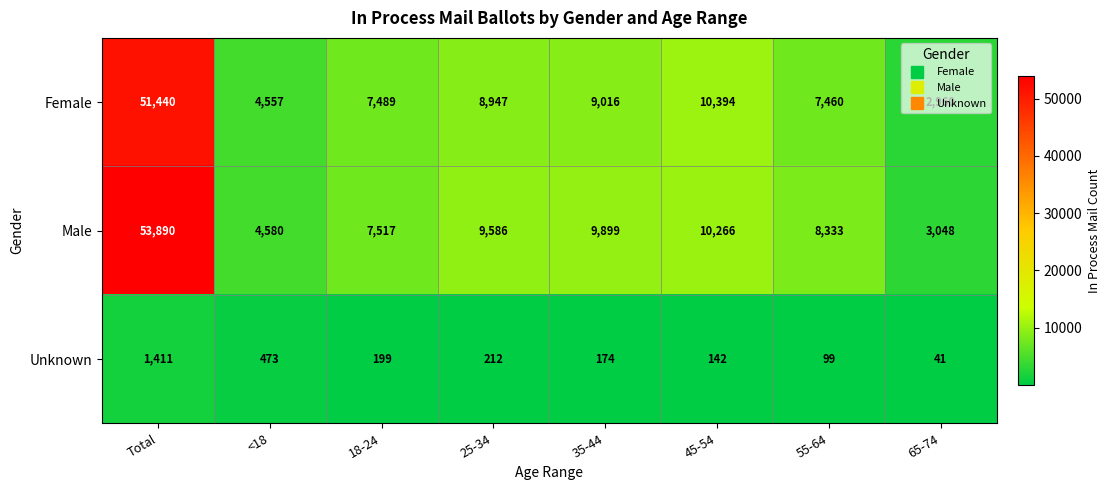

What is the maximum value for Male?

53890